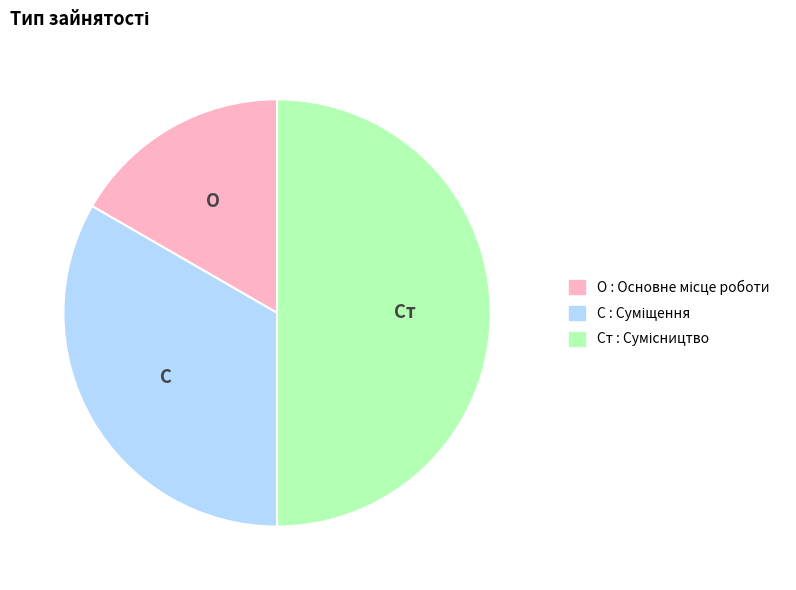

How many slices are in this pie chart?

3